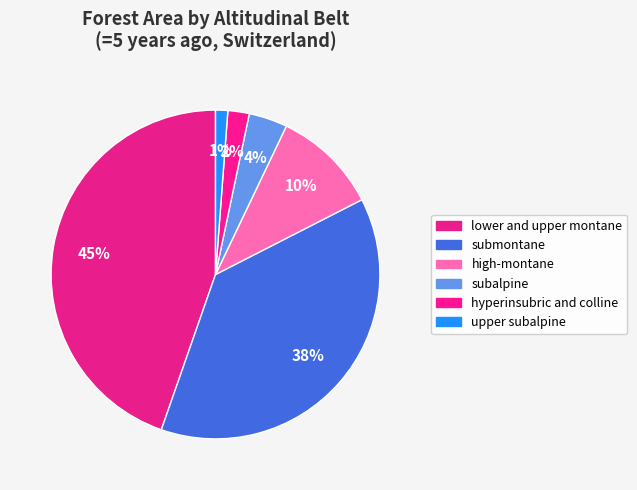

The high-montane slice represents 3% of the pie. True or false?

False